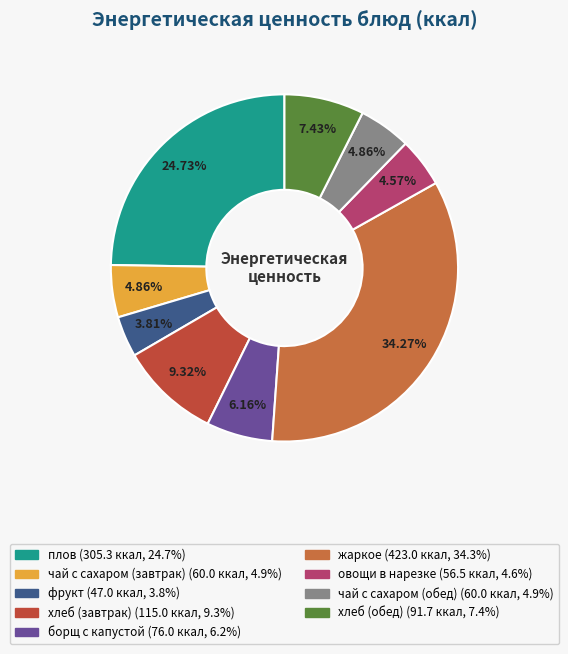

What is the smallest slice in the pie chart?

фрукт